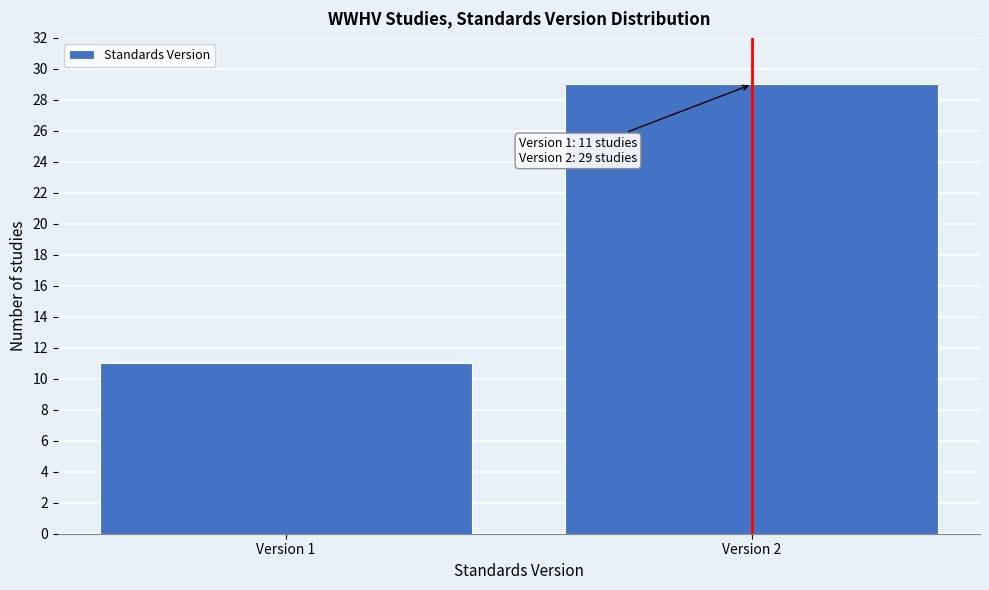

Reading right to left, transcribe all the data shown in this chart.

29	11